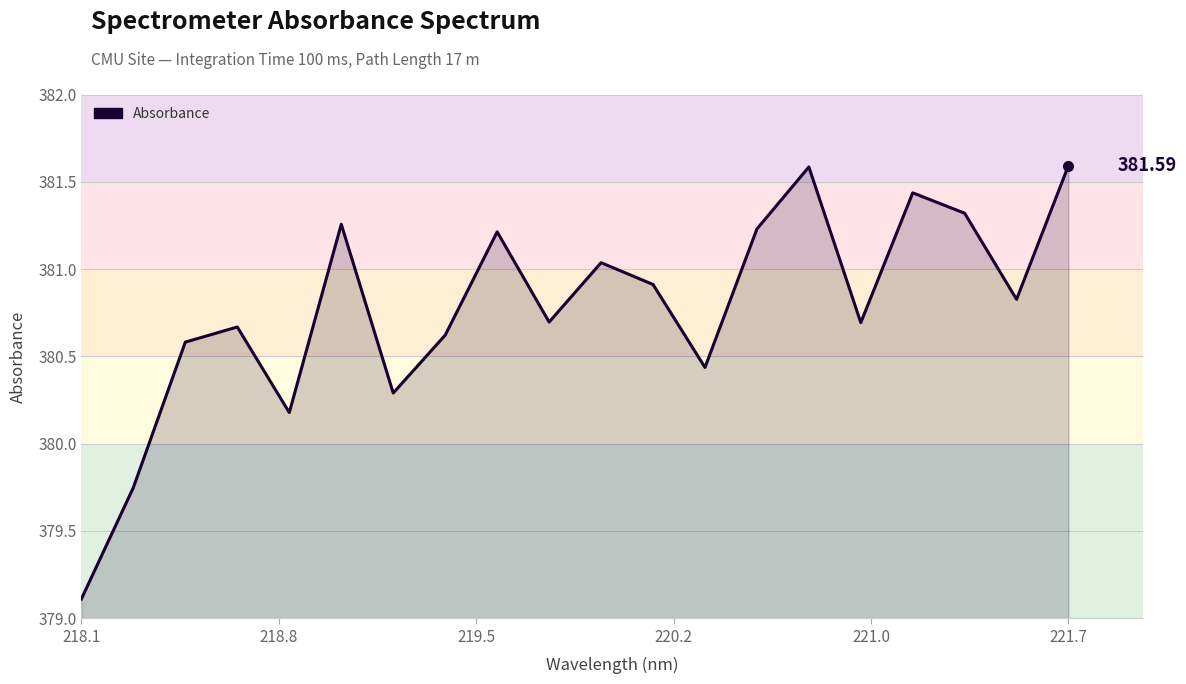

What is the difference between the maximum and minimum values?

2.5